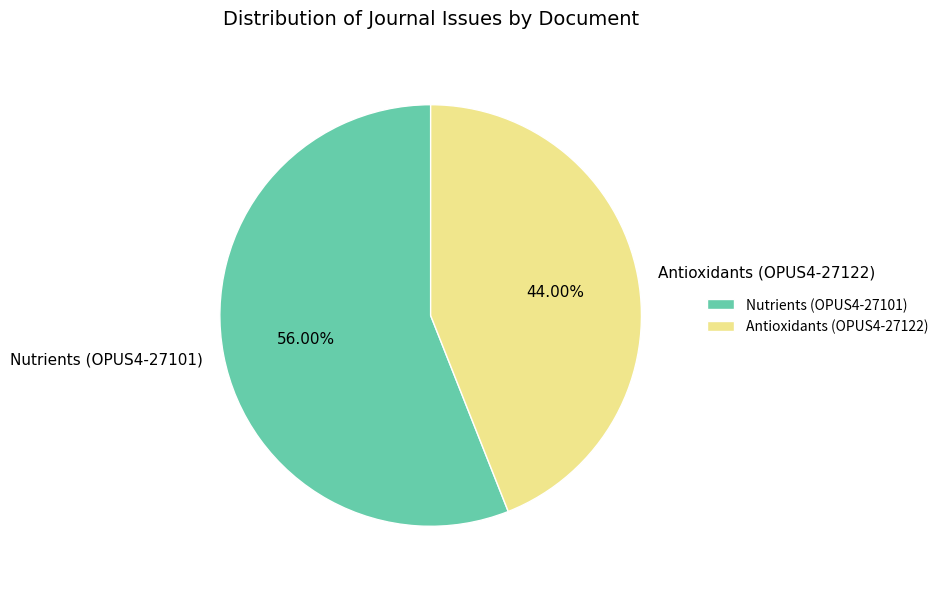

Count the number of slices in the pie.

2